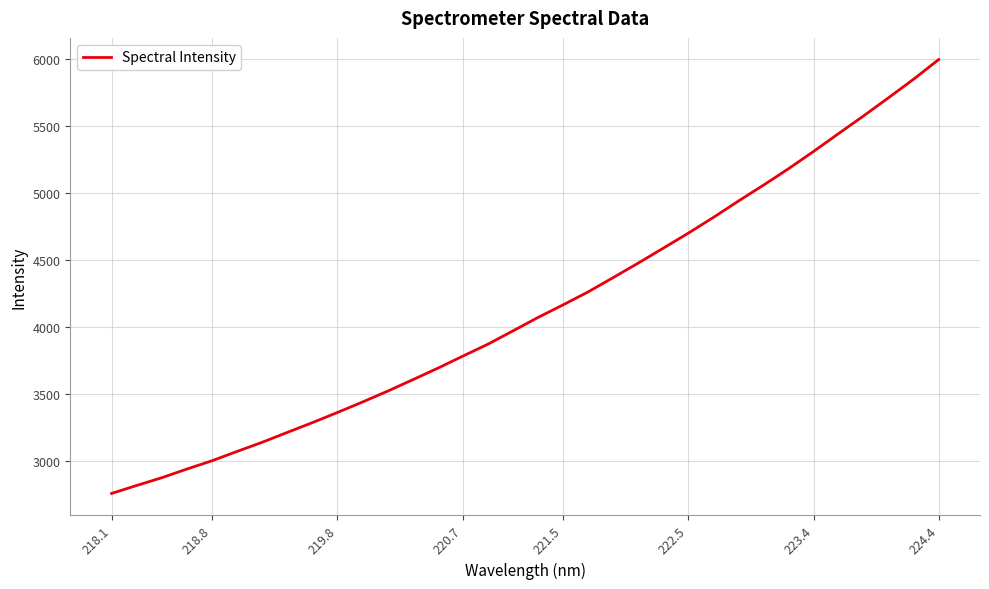

What is the smallest value displayed?

2758.3